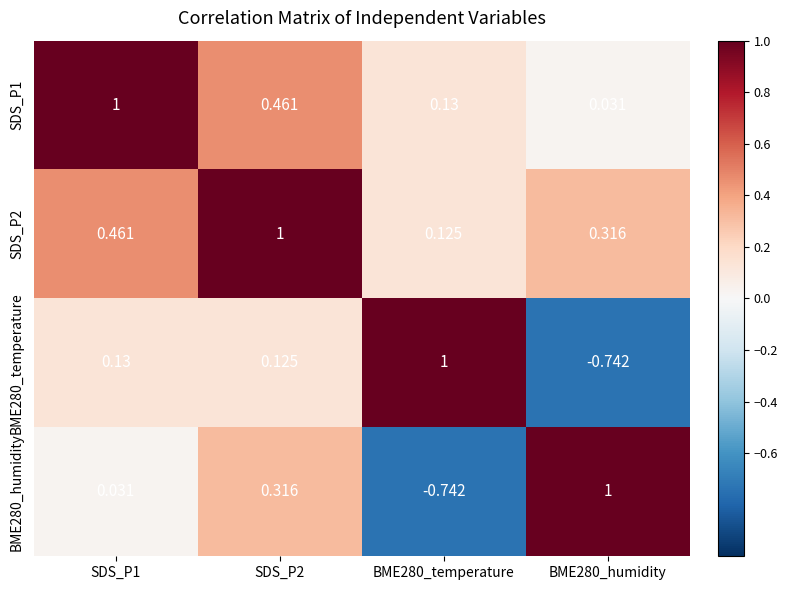

Is the value of SDS_P2 at SDS_P1 greater than the value of BME280_temperature at SDS_P2?

Yes